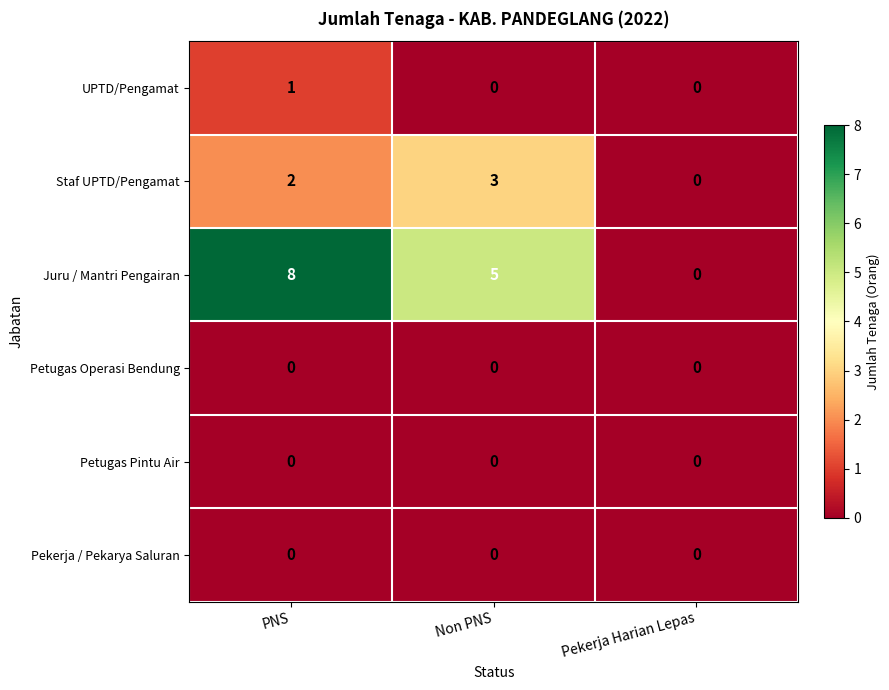

What is the maximum value shown in the chart?

8